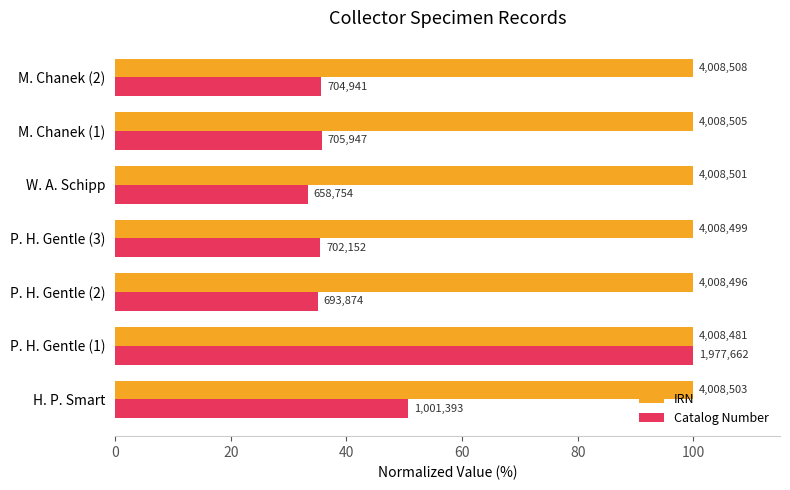

What are all the series names shown in the legend?

IRN, Catalog Number